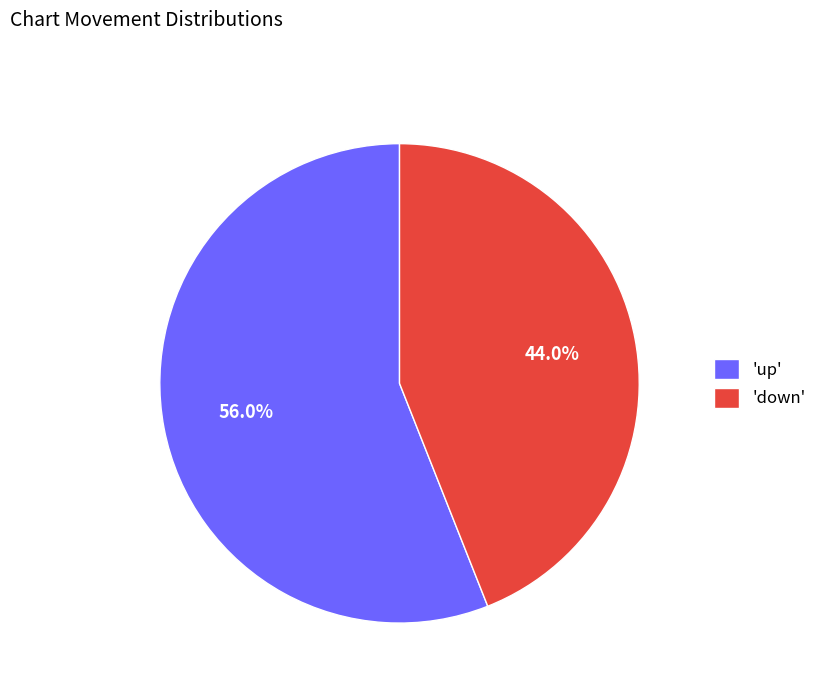

How many slices are in this pie chart?

2